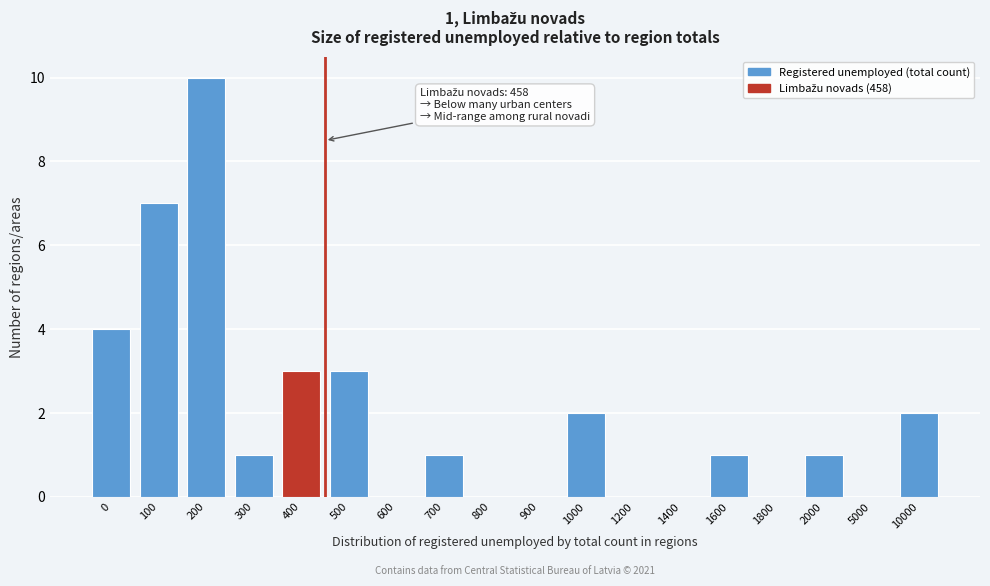

Reading left to right, list all the values displayed in this chart.

0=4	100=7	200=10	300=1	400=3	500=3	600=0	700=1	800=0	900=0	1000=2	1200=0	1400=0	1600=1	1800=0	2000=1	5000=0	10000=2